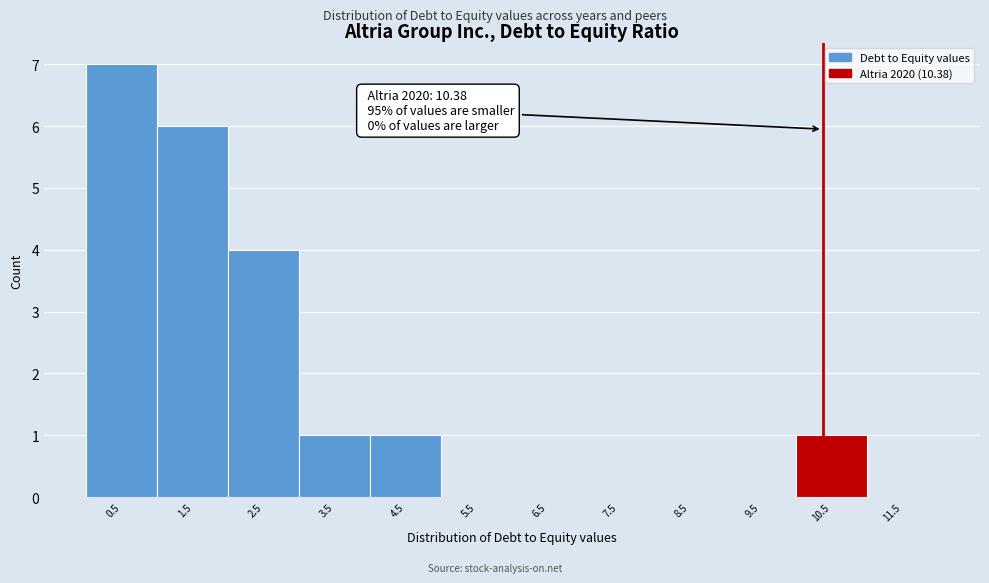

Which range on the x-axis has the tallest bar?

0 to 1